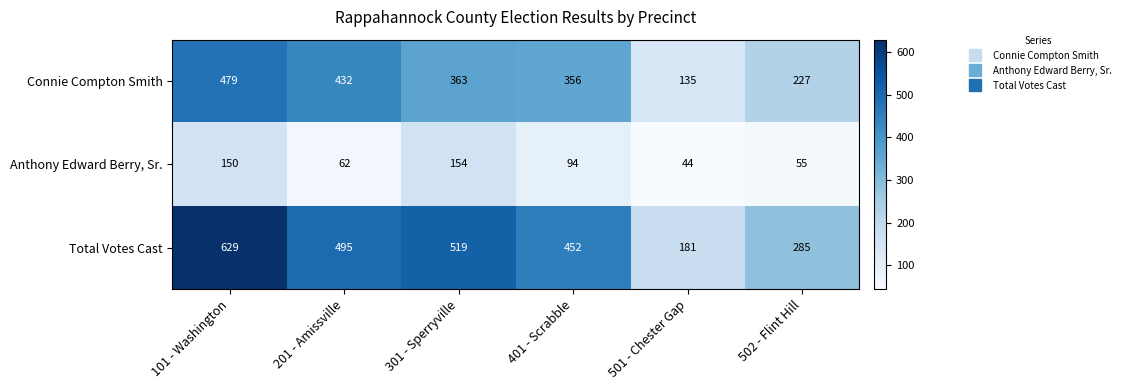

What is the greatest value displayed?

629